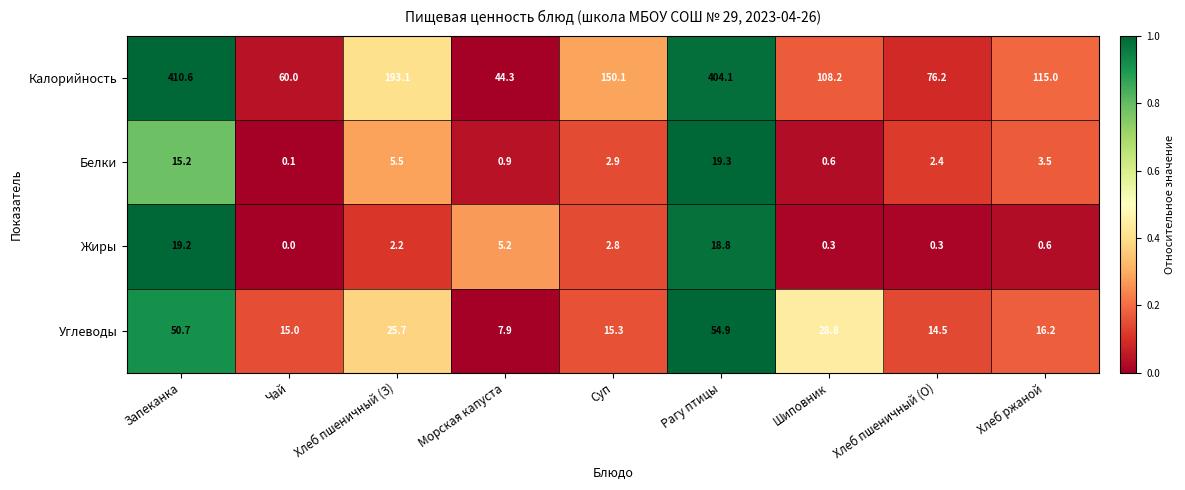

Rank the series by their maximum value, from highest to lowest.

Калорийность, Углеводы, Белки, Жиры